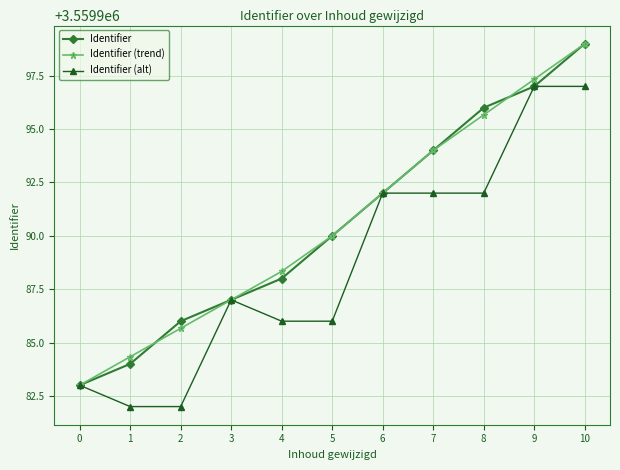

Reading left to right, what are all the values shown in this chart?

Identifier: 0=3559983.0	1=3559984.0	2=3559986.0	3=3559987.0	4=3559988.0	5=3559990.0	6=3559992.0	7=3559994.0	8=3559996.0	9=3559997.0	10=3559999.0
Identifier (trend): 0=3559983.0	1=3559984.3	2=3559985.7	3=3559987.0	4=3559988.3	5=3559990.0	6=3559992.0	7=3559994.0	8=3559995.7	9=3559997.3	10=3559999.0
Identifier (alt): 0=3559983.0	1=3559982.0	2=3559982.0	3=3559987.0	4=3559986.0	5=3559986.0	6=3559992.0	7=3559992.0	8=3559992.0	9=3559997.0	10=3559997.0